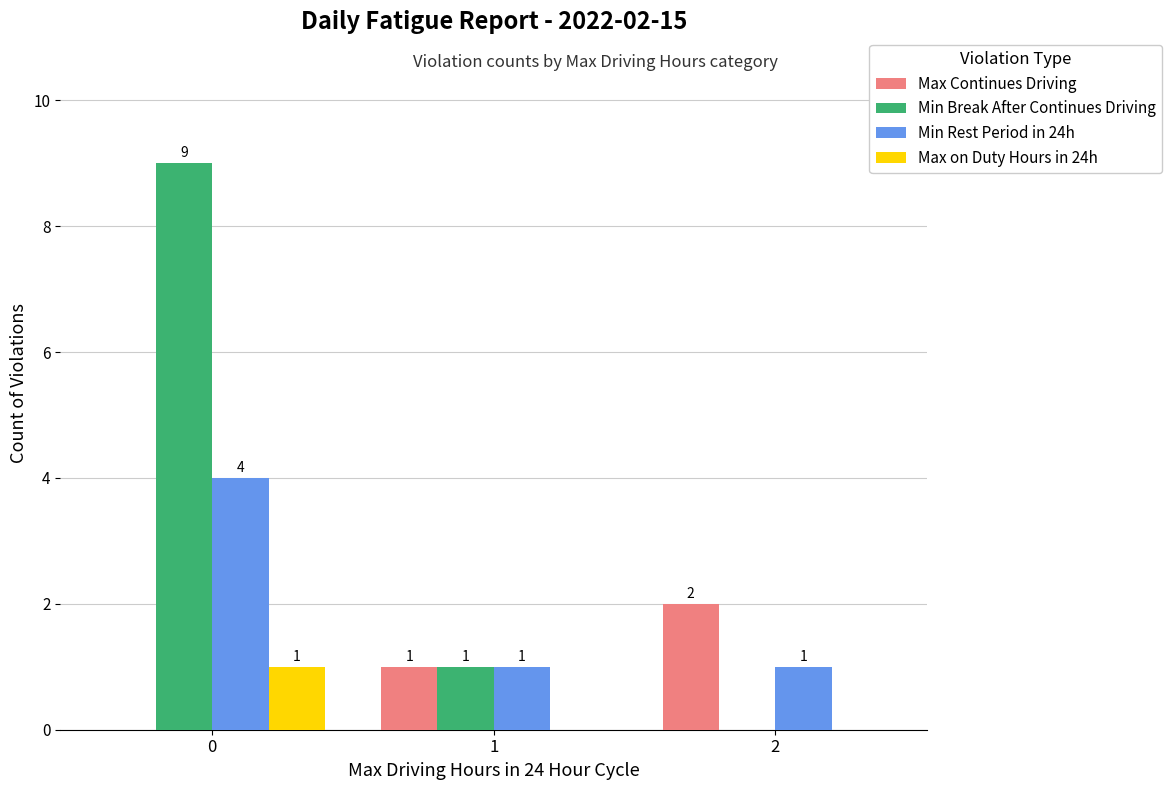

Which series has the largest total across all categories?

Min Break After Continues Driving